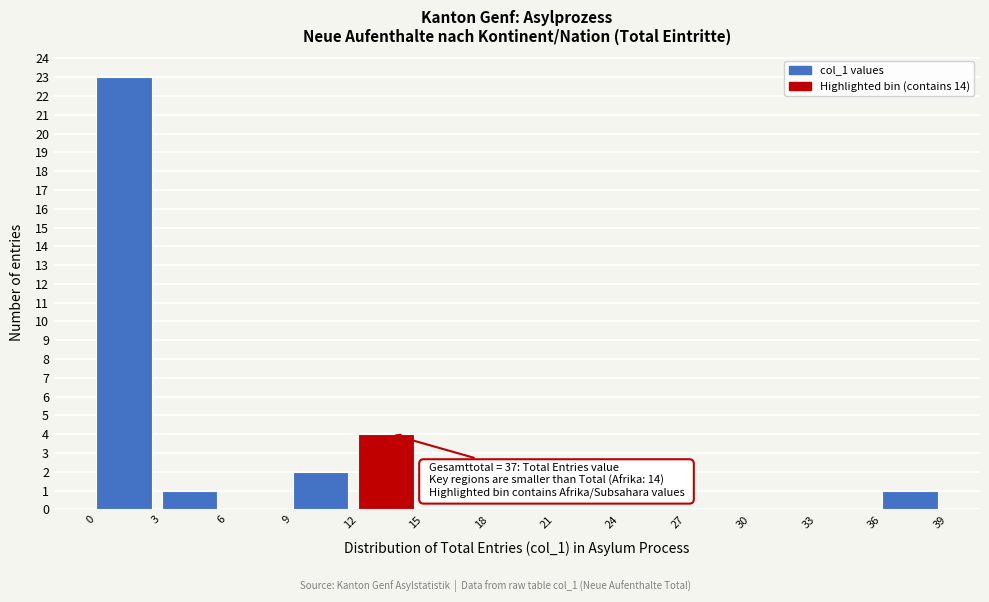

Over which range of the x-axis is the bar tallest?

0 to 3